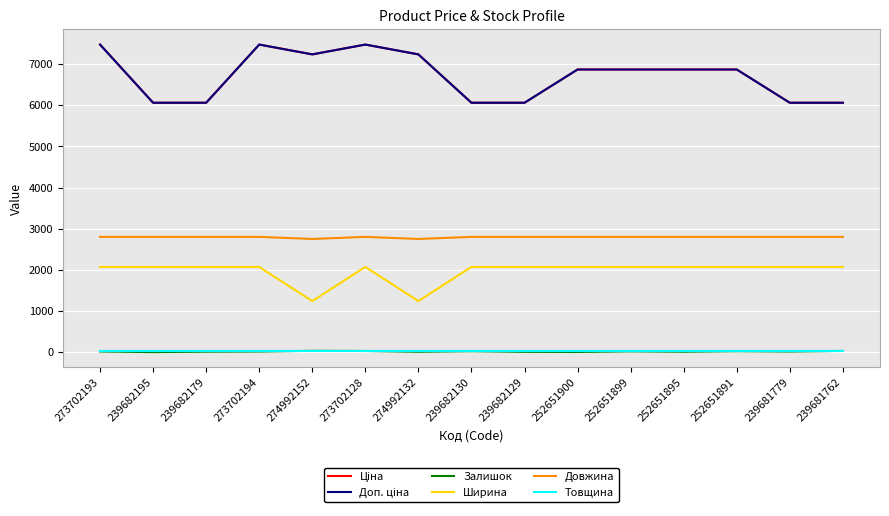

True or false: Ширина and Залишок intersect in this chart.

False